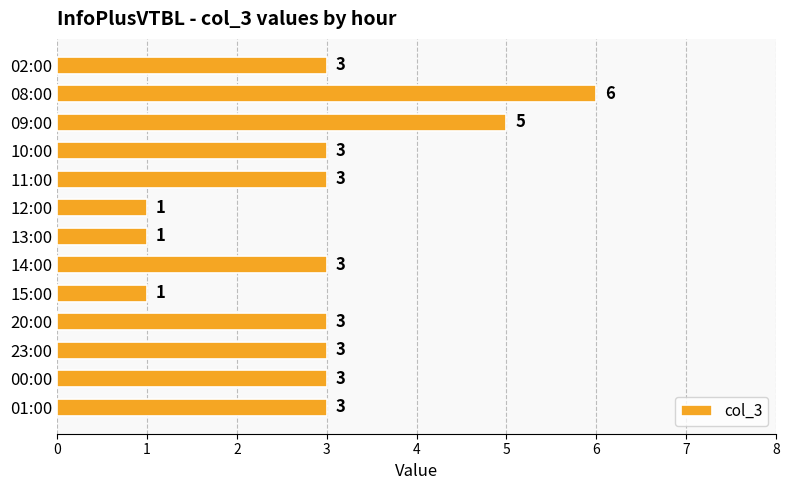

How many bars are there in total?

13